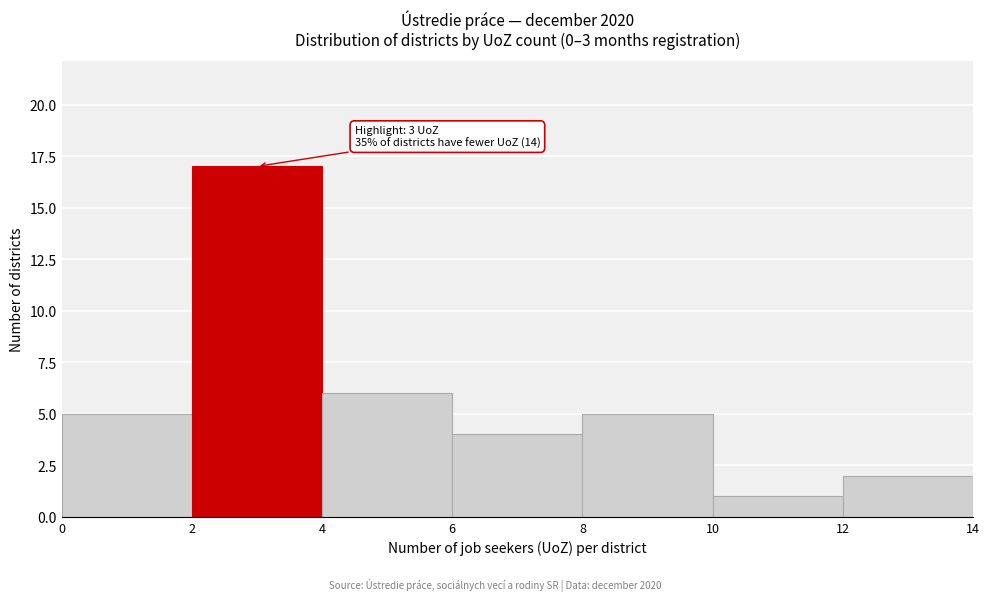

Which range on the x-axis has the tallest bar?

2 to 4